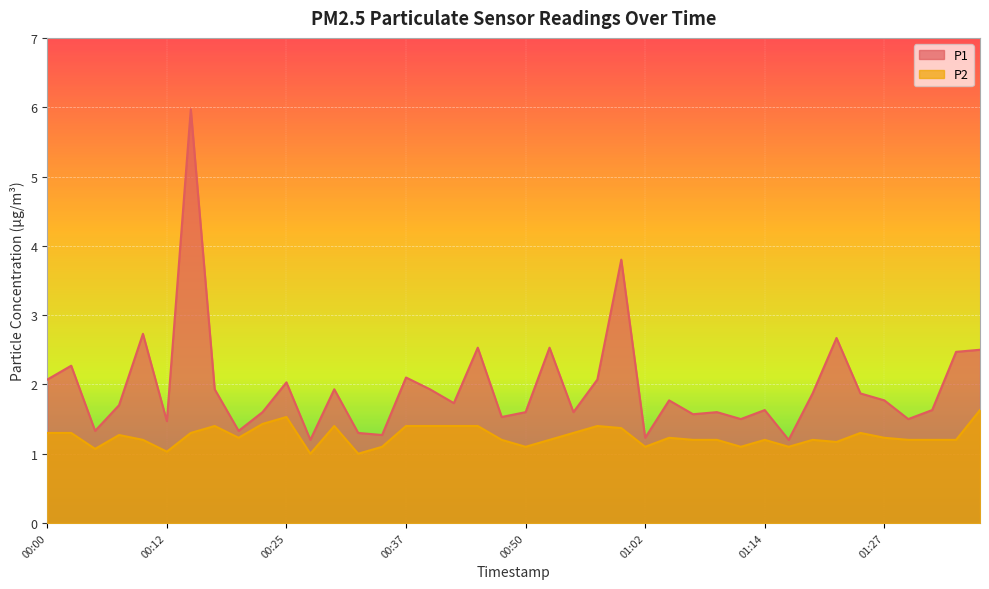

What is the total value across all series at 00:15?

7.3